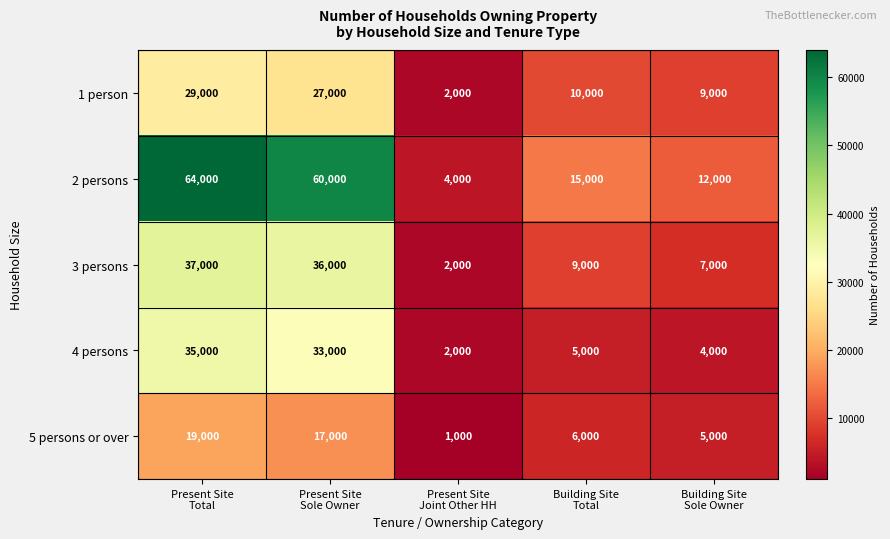

What is the highest value of the 1 person series?

29000